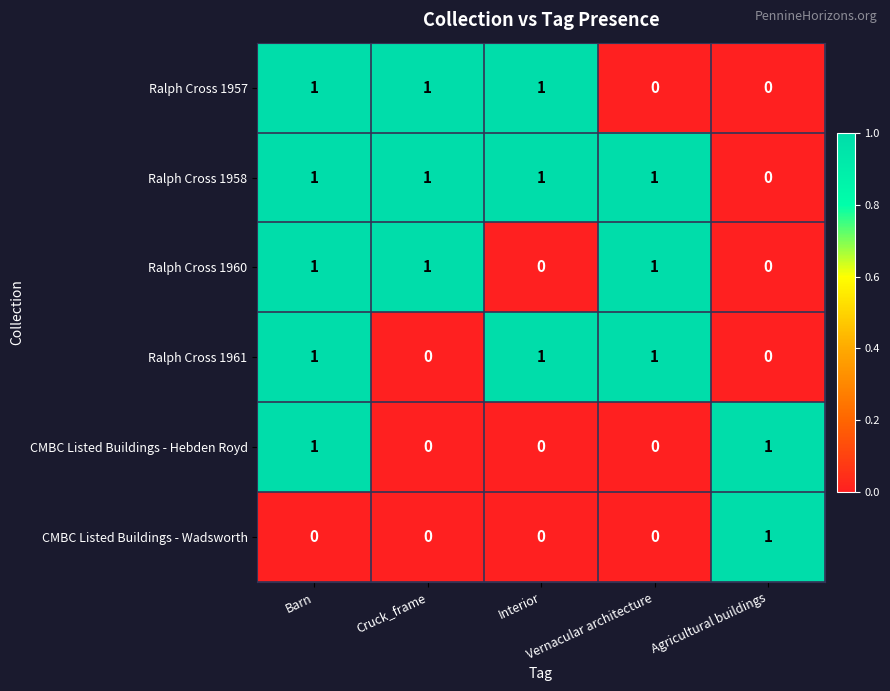

How many Ralph Cross 1957 values are between 0 and 1?

5